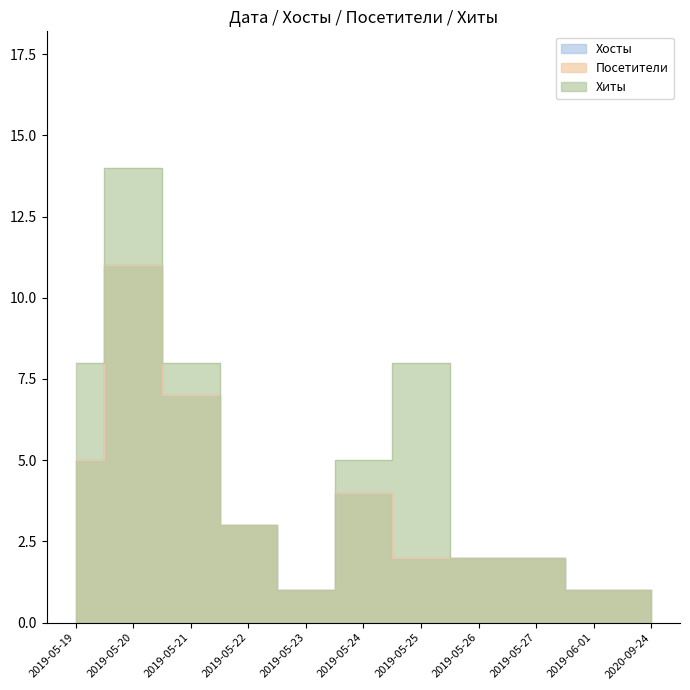

What is the label of the 11th point from the right?

2019-05-19